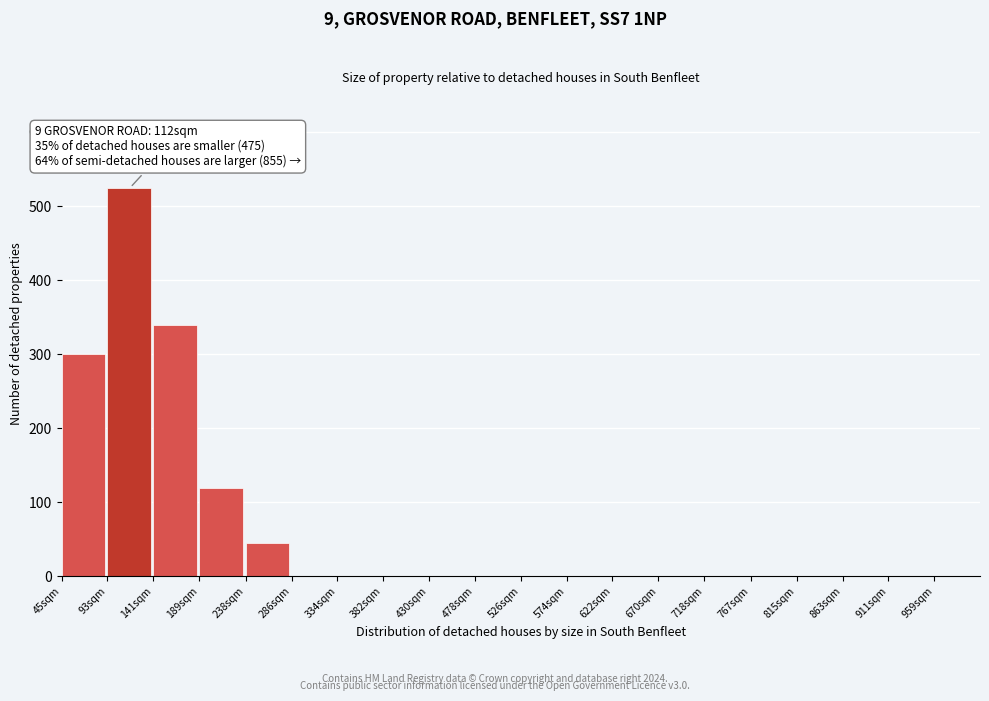

Reading right to left, transcribe all the data shown in this chart.

959sqm=0	911sqm=0	863sqm=0	815sqm=0	767sqm=0	718sqm=0	670sqm=0	622sqm=0	574sqm=0	526sqm=0	478sqm=0	430sqm=0	382sqm=0	334sqm=0	286sqm=0	238sqm=45	189sqm=120	141sqm=340	93sqm=525	45sqm=300